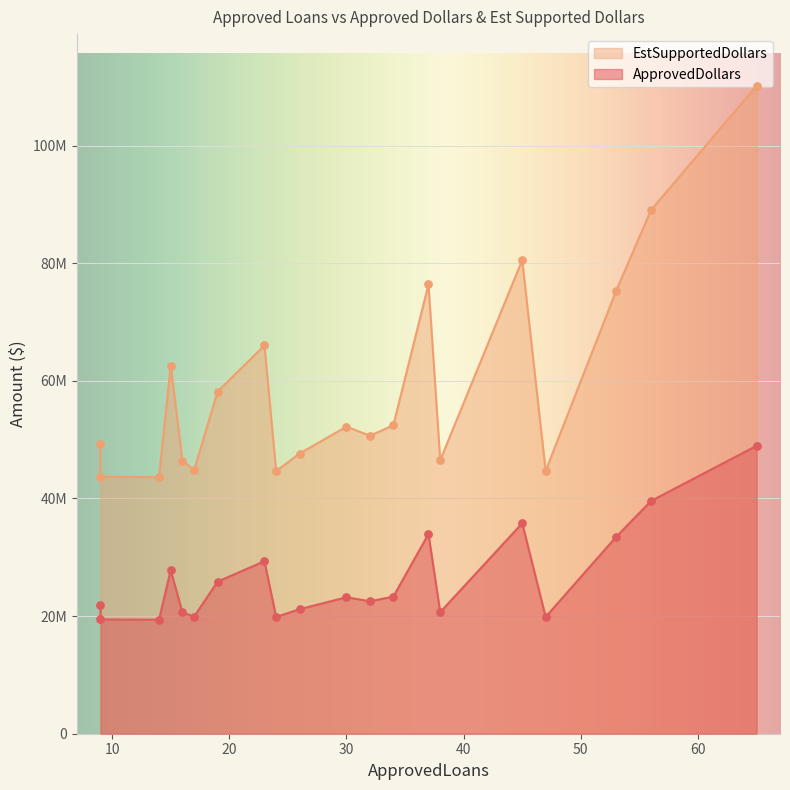

At how many categories does at least one series exceed 55630282?

8